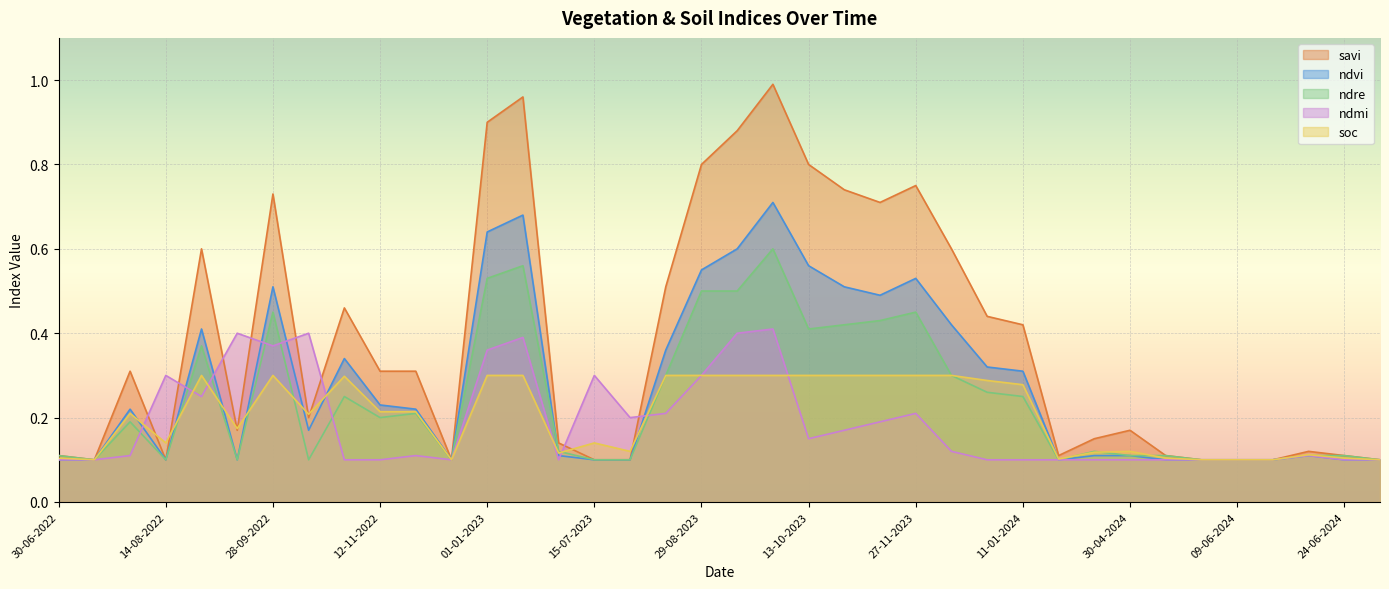

What is the greatest value displayed?

1.0